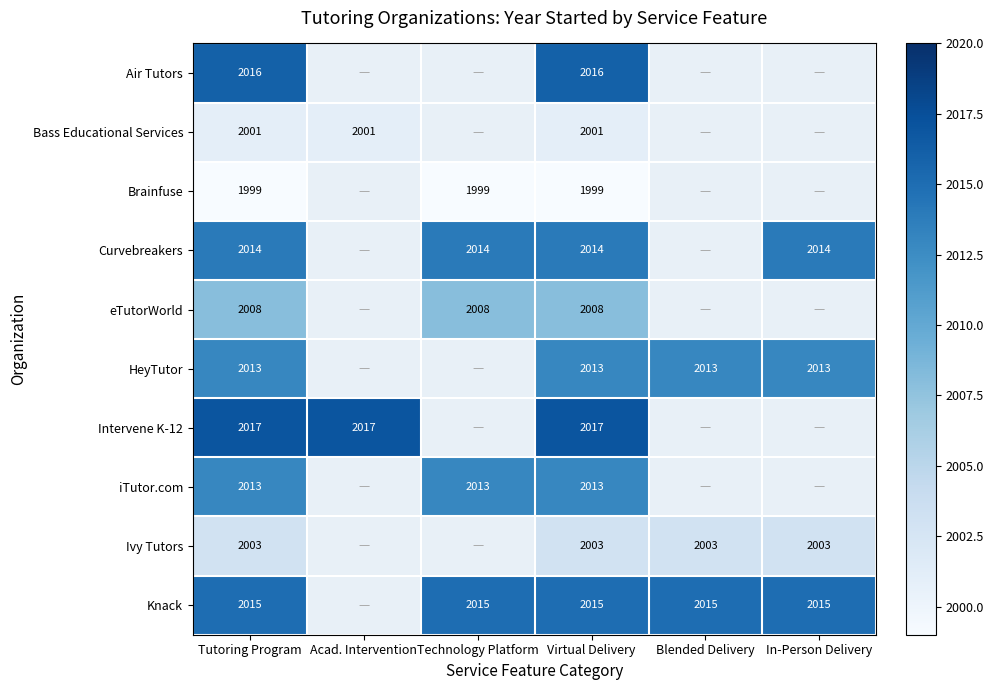

What is the difference between the highest and lowest values at Virtual Delivery?

18